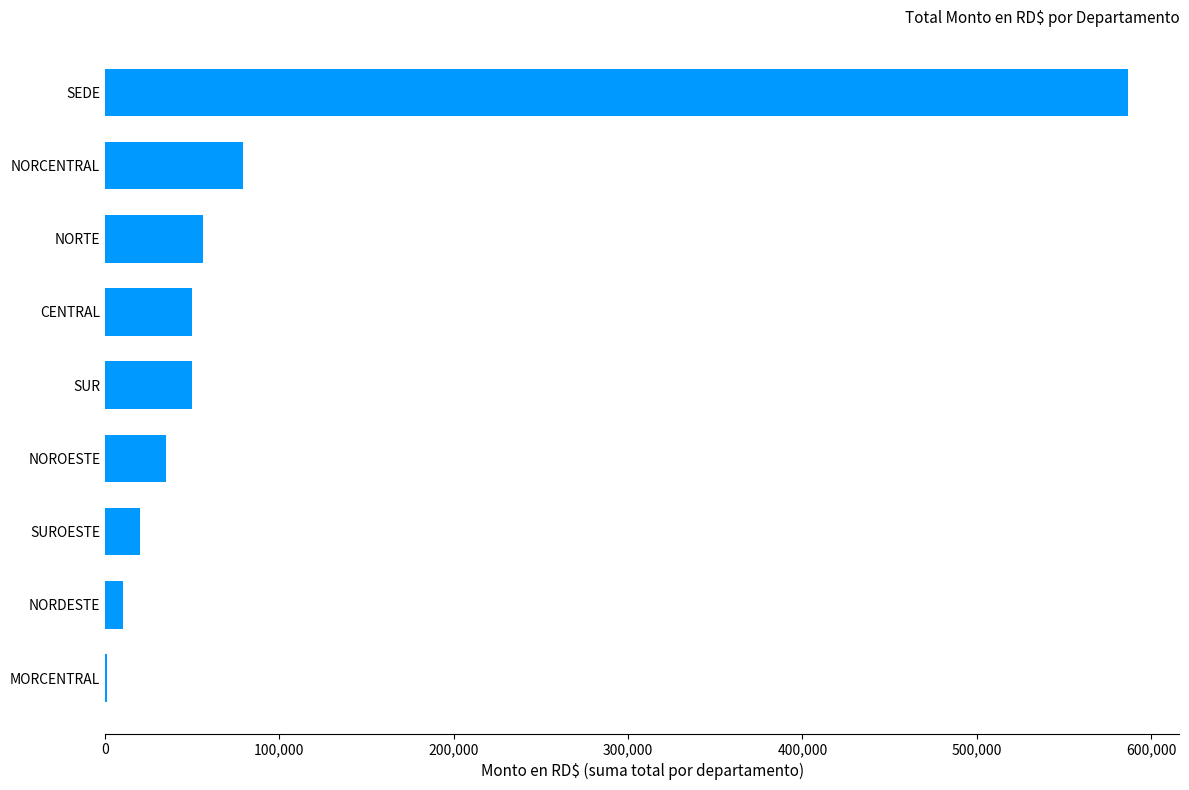

What is the ratio of the value at CENTRAL to the value at SUR?

1.0